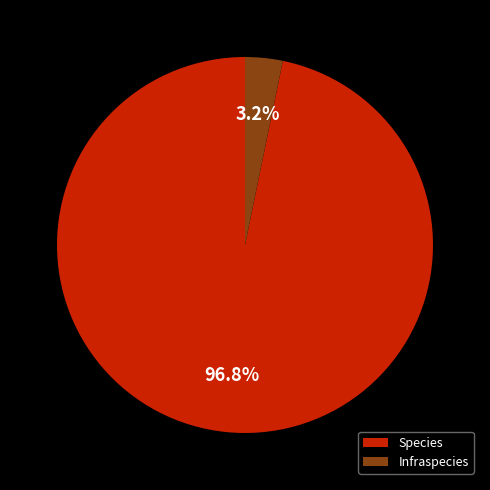

How many slices are in this pie chart?

2